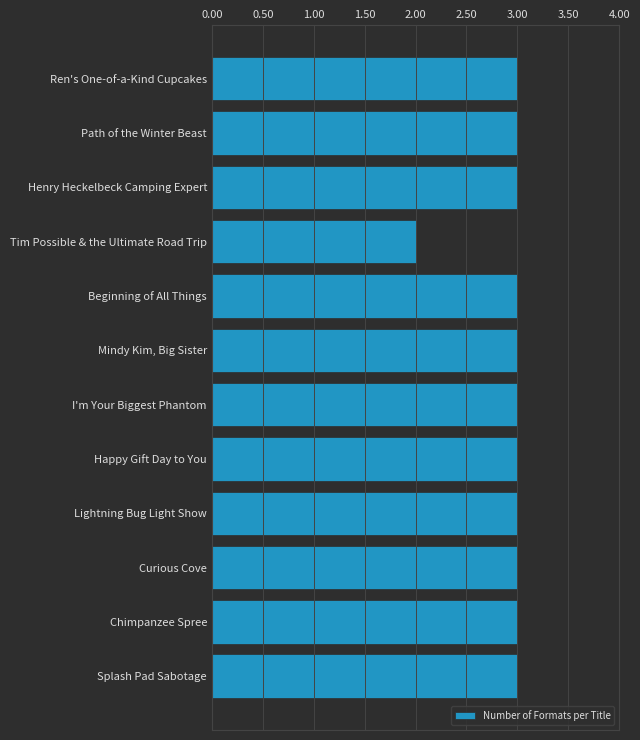

Does the chart contain any negative values?

No